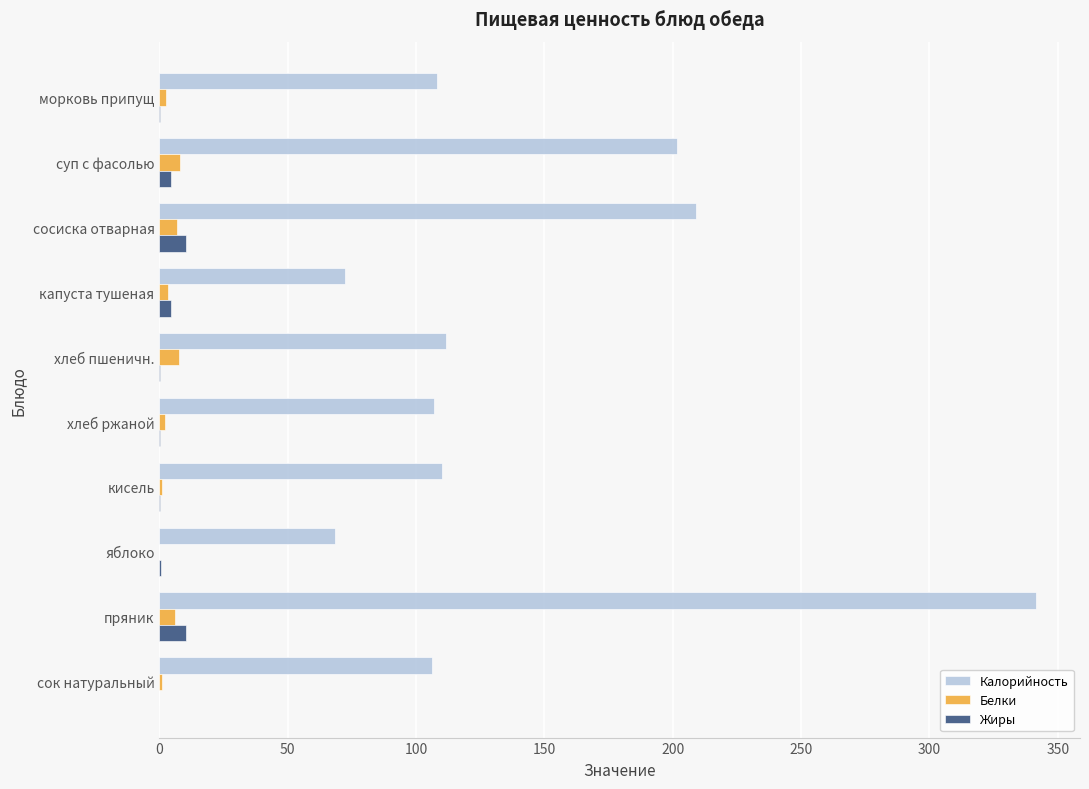

At which category is the sum across all series the highest?

пряник